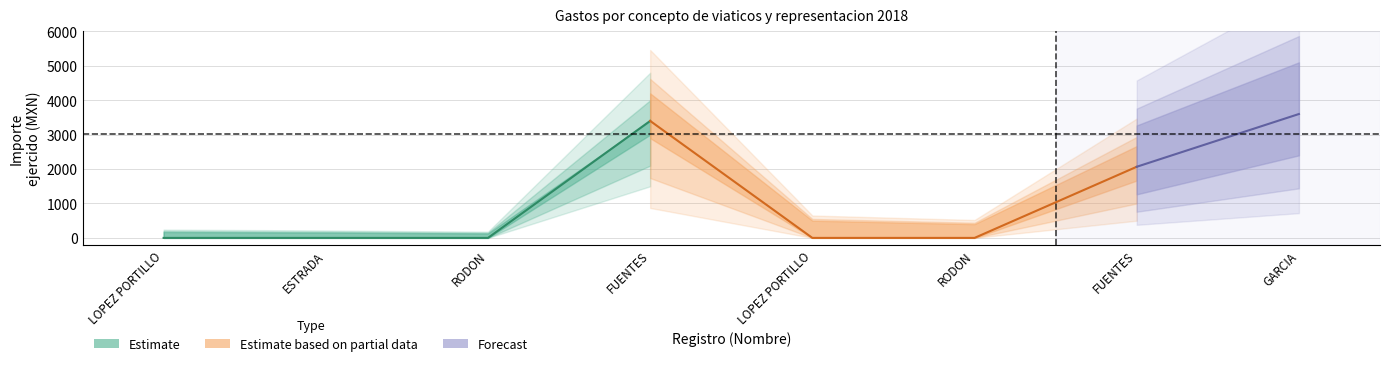

At which category is the sum across all series the highest?

8